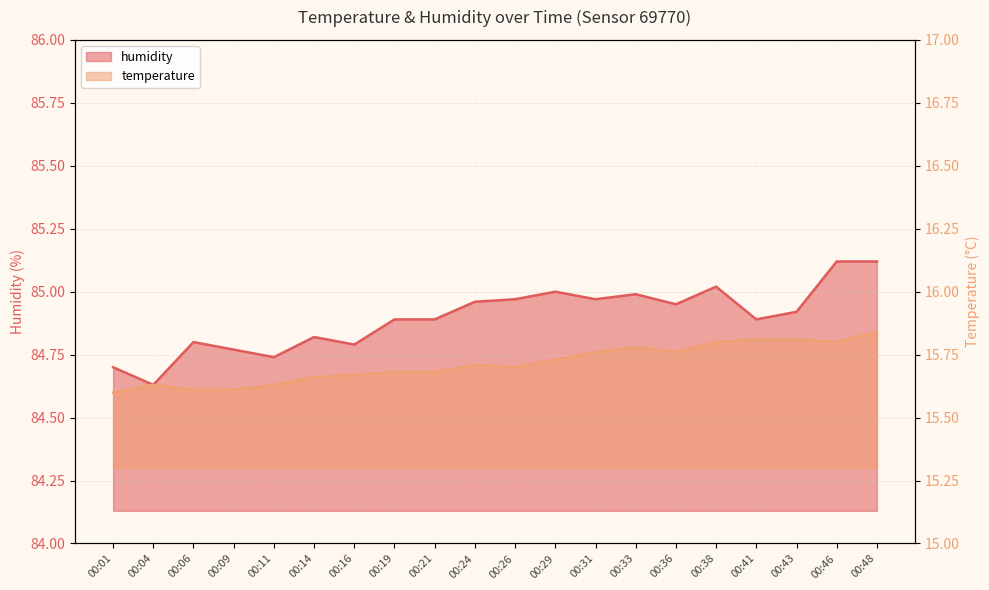

What is the total value across all series at 00:33?

100.8